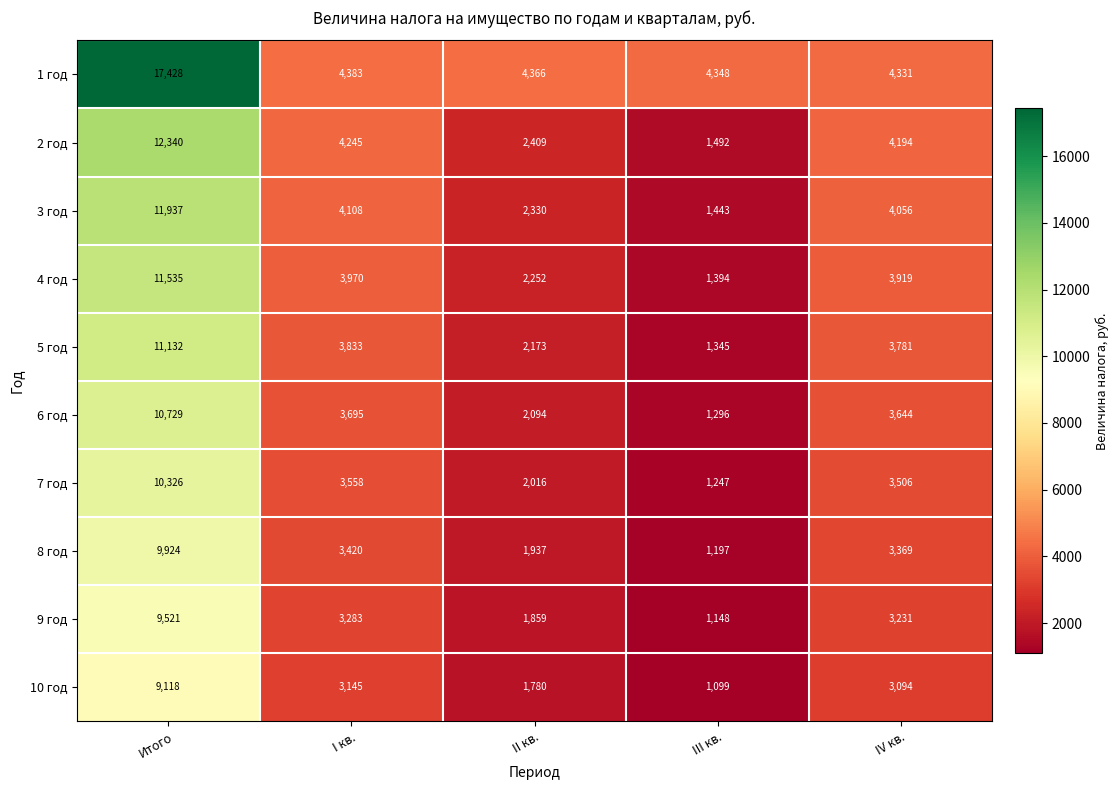

The value of 4 год at IV кв. is 3919. True or false?

True